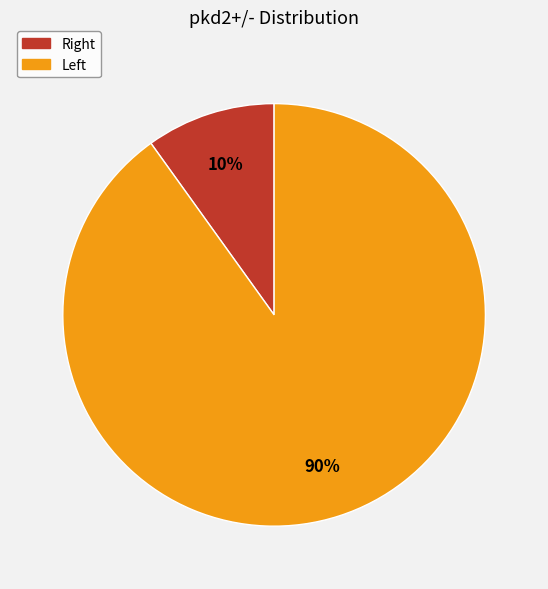

Count the number of slices in the pie.

2